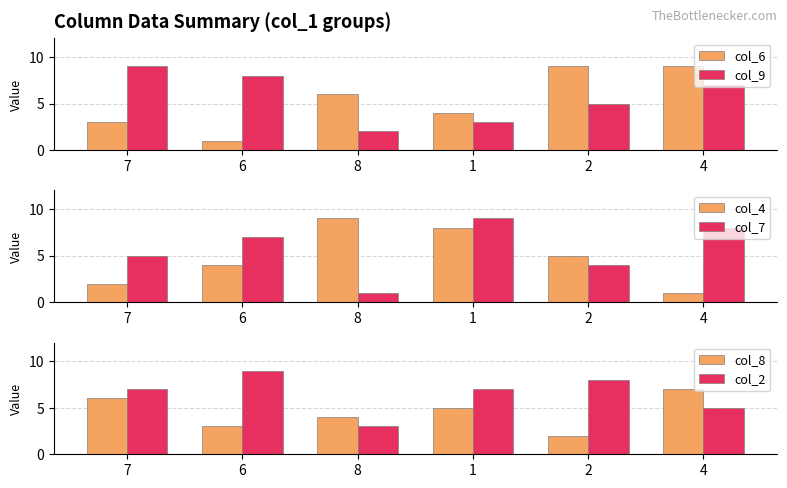

Which category has the highest value in the col_4 series?

8